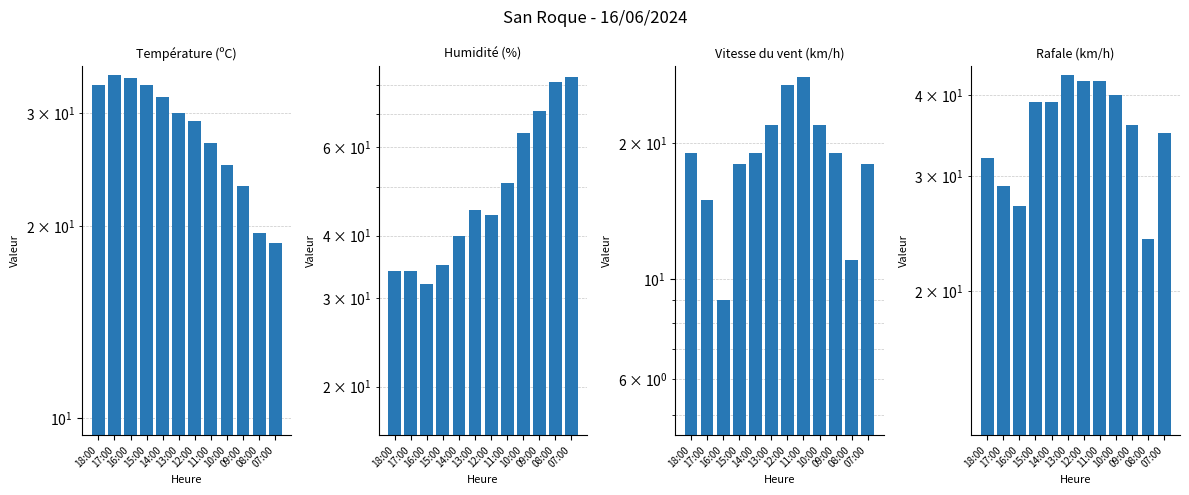

At which label does Humidité (%) reach its peak?

07:00